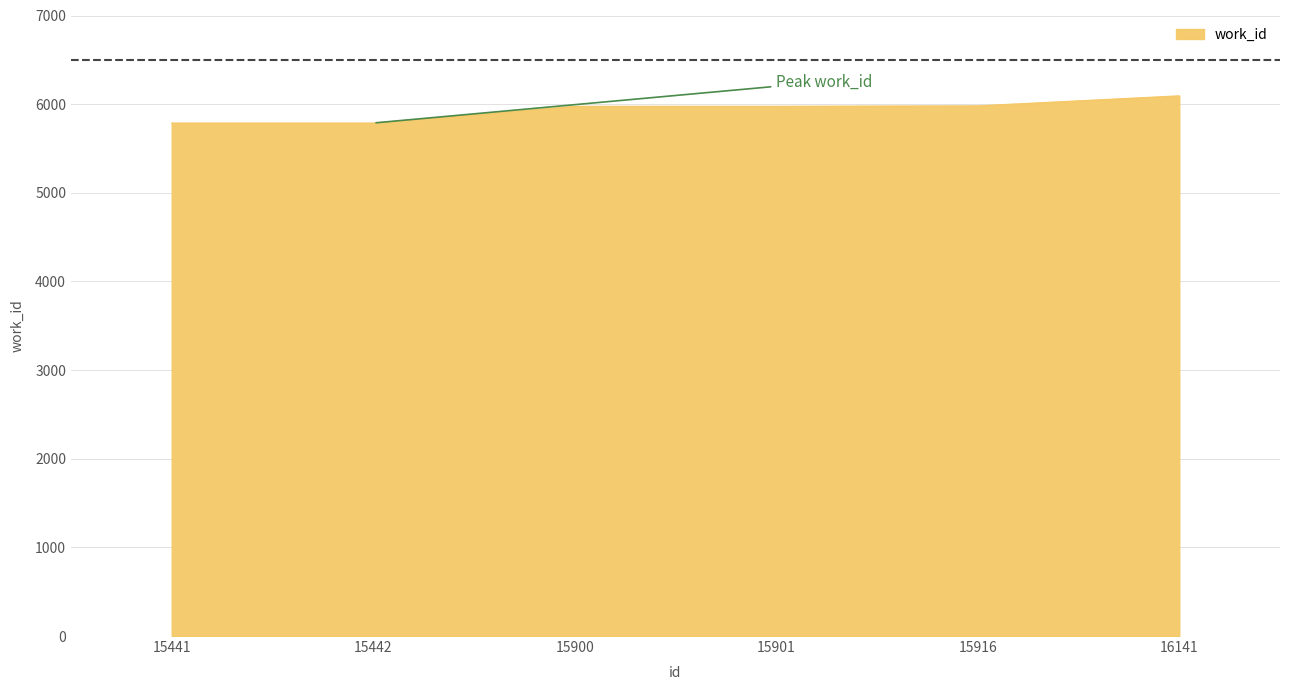

What is the sum of the values at 16141 and 15442?

11881